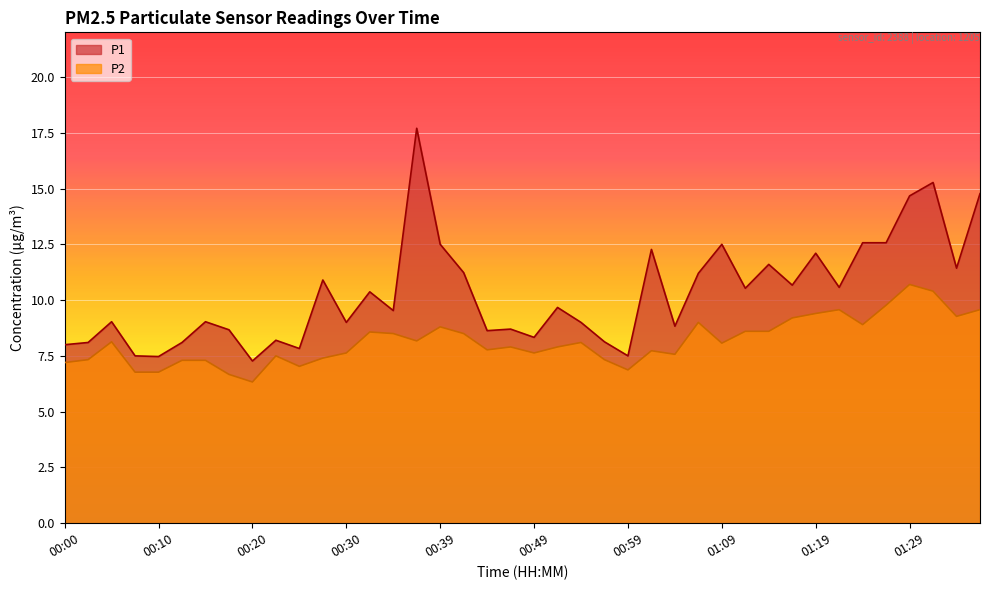

The value of P2 at 00:22 is 3.3. True or false?

False